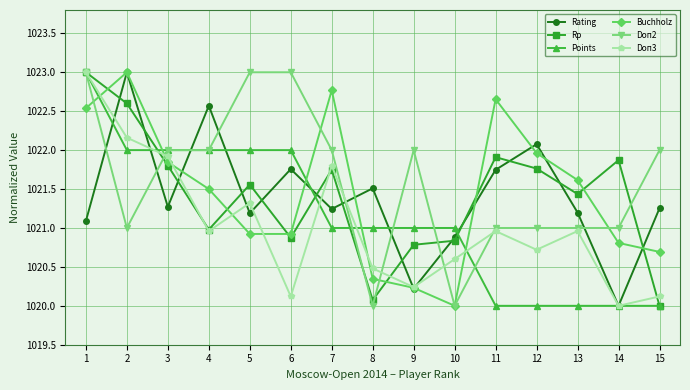

Is it true that Doп3 equals 1659.8 at 9?

False